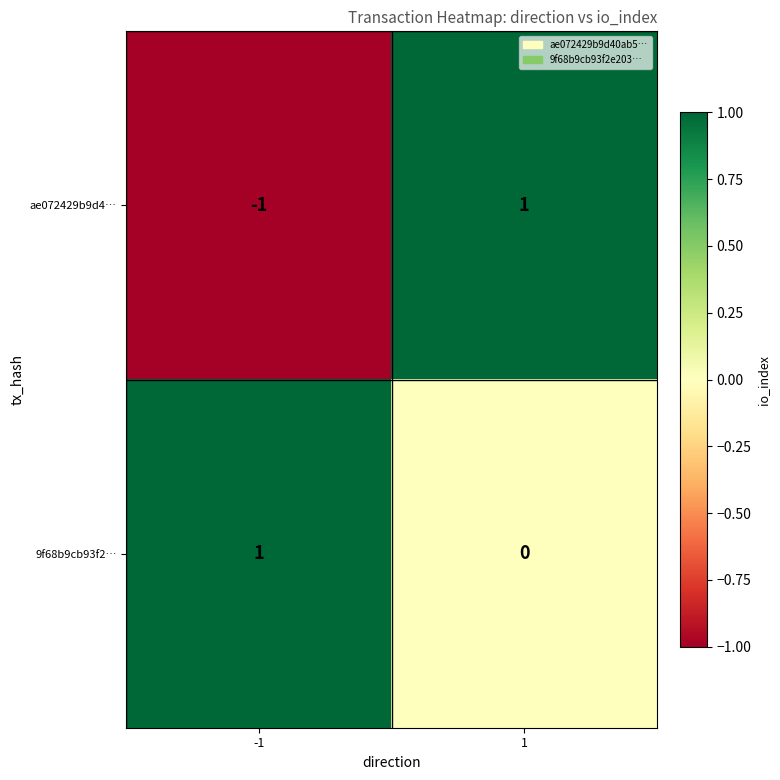

Reading left to right, extract all data points from this chart.

ae072429b9d4…: -1=-1	1=1
9f68b9cb93f2…: -1=1	1=0